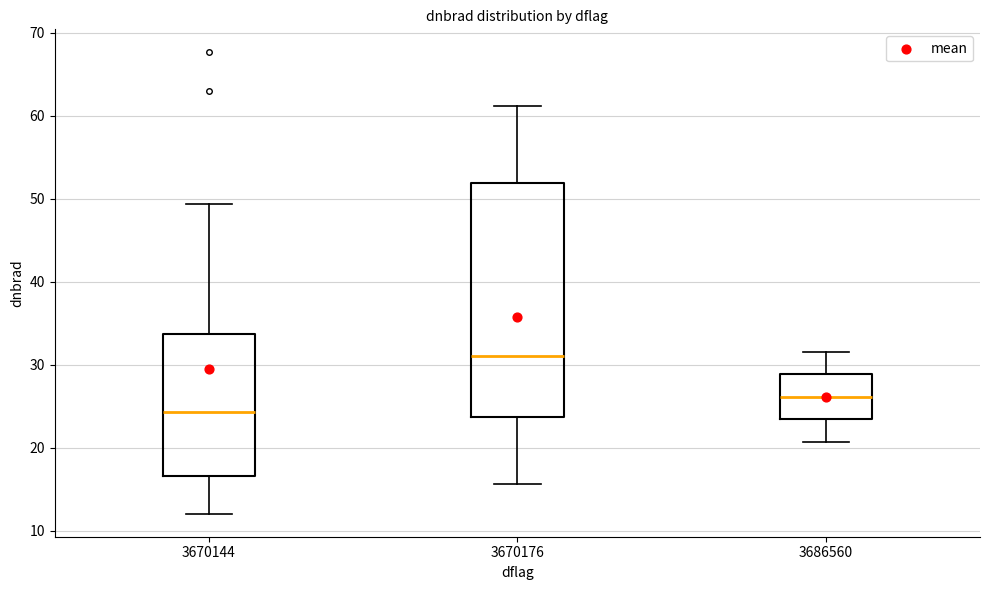

Where does the median line of the box at x = 3670144 sit on the y-axis? The values are not printed on the chart, so give them approximately, as read against the axis.

24